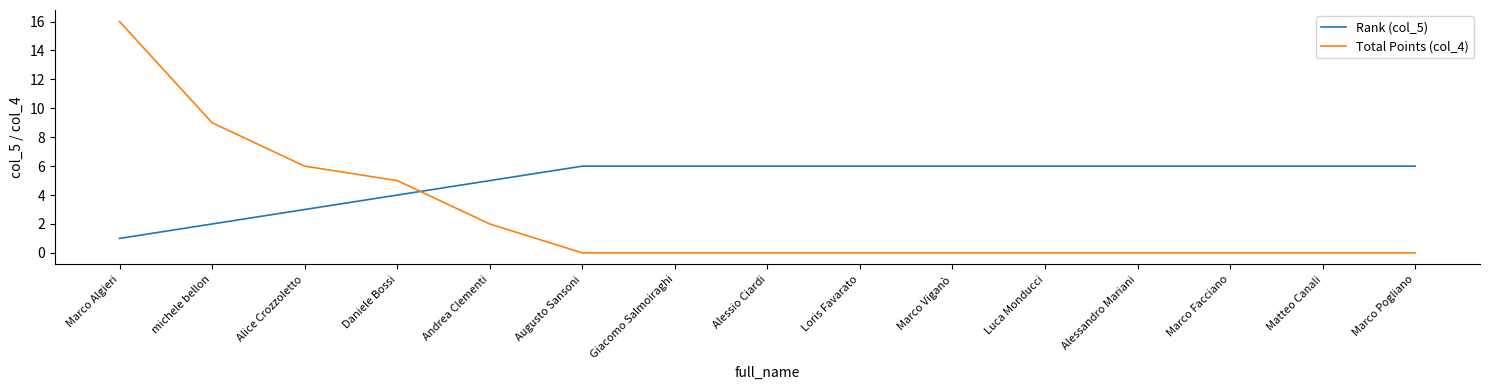

What is the total value across all series at Loris Favarato?

6